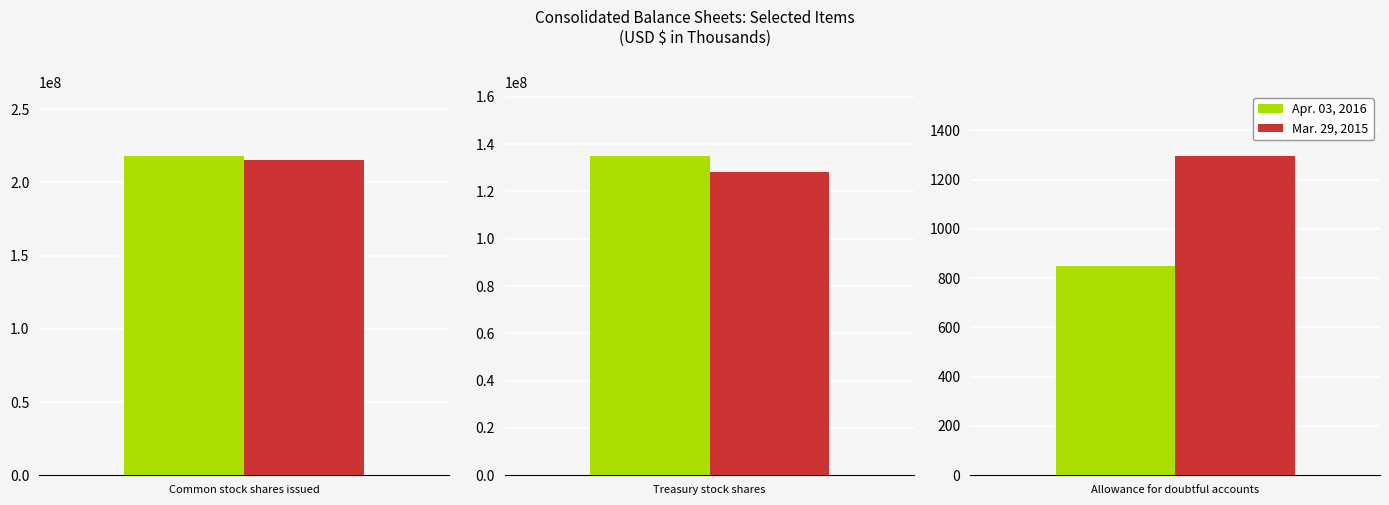

What is the greatest value displayed?

218210000